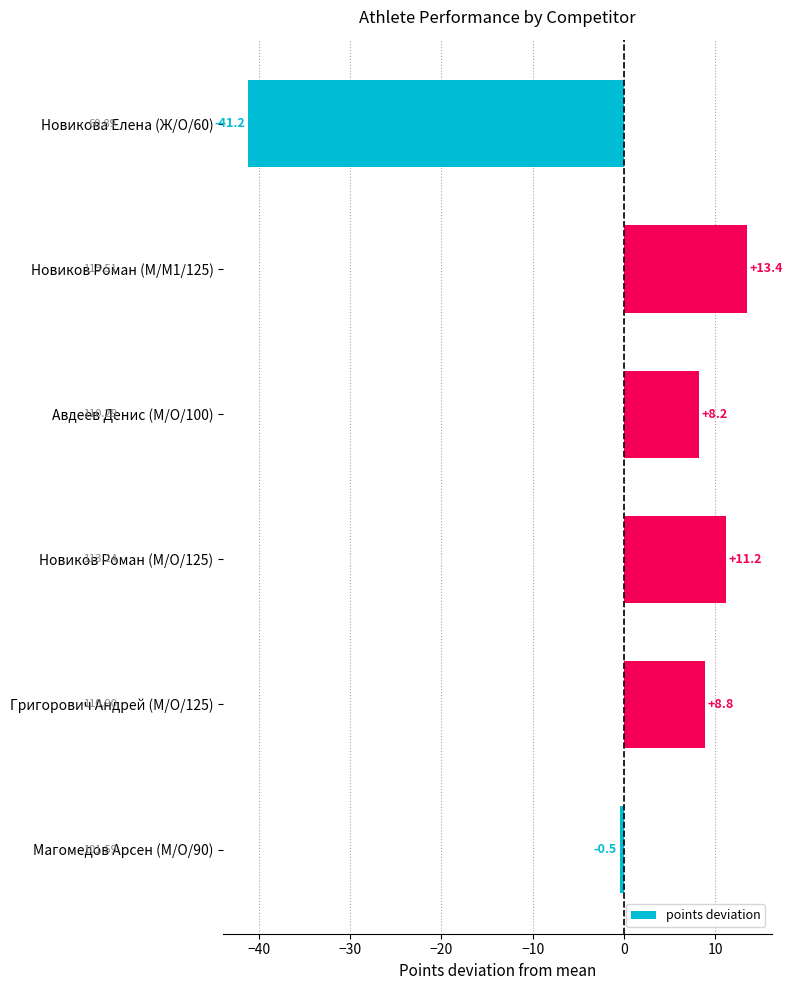

Which category has the lowest value across all series?

Новикова Елена (Ж/O/60)